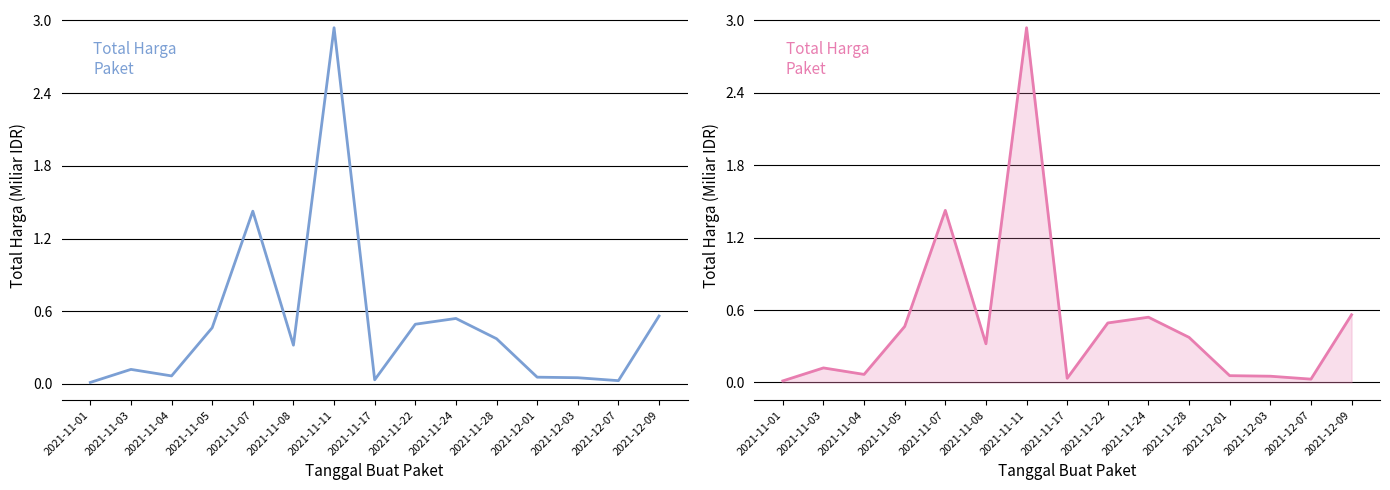

What is the sum of the values at 2021-12-03 and 2021-11-01?

0.1